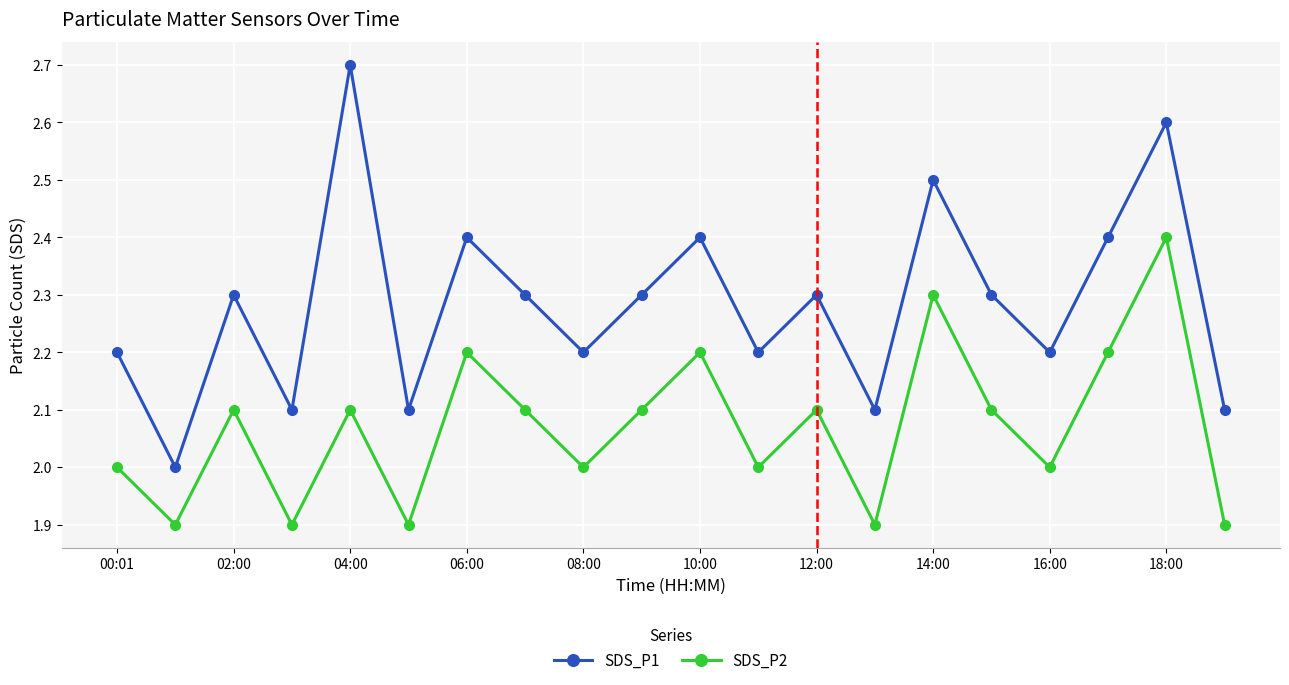

What is the minimum value shown in the chart?

1.9